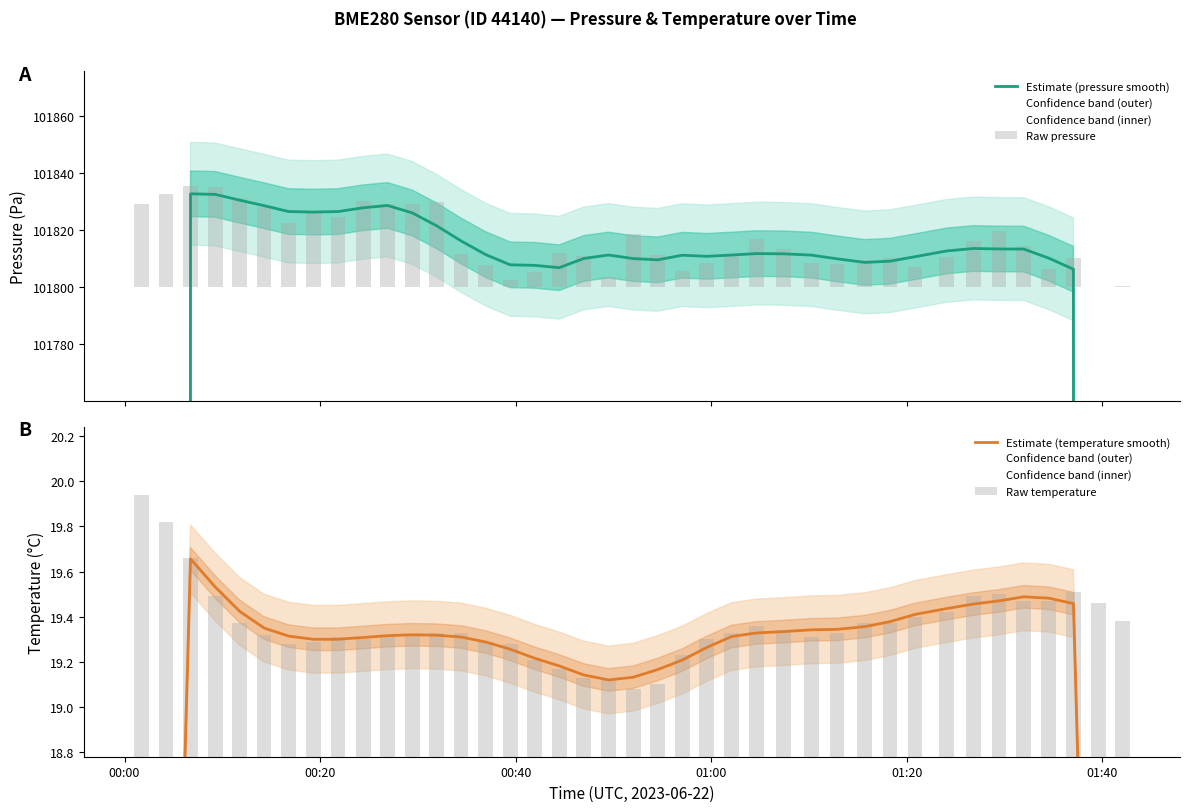

Is it true that Estimate (temperature smooth) equals 12.6 at 22?

False